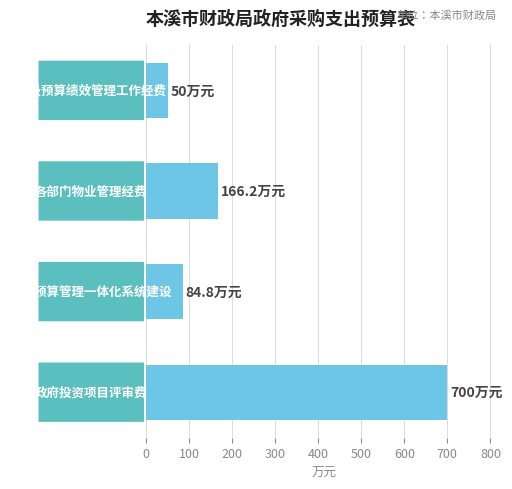

What is the value of the 3rd bar from the top?

84.8